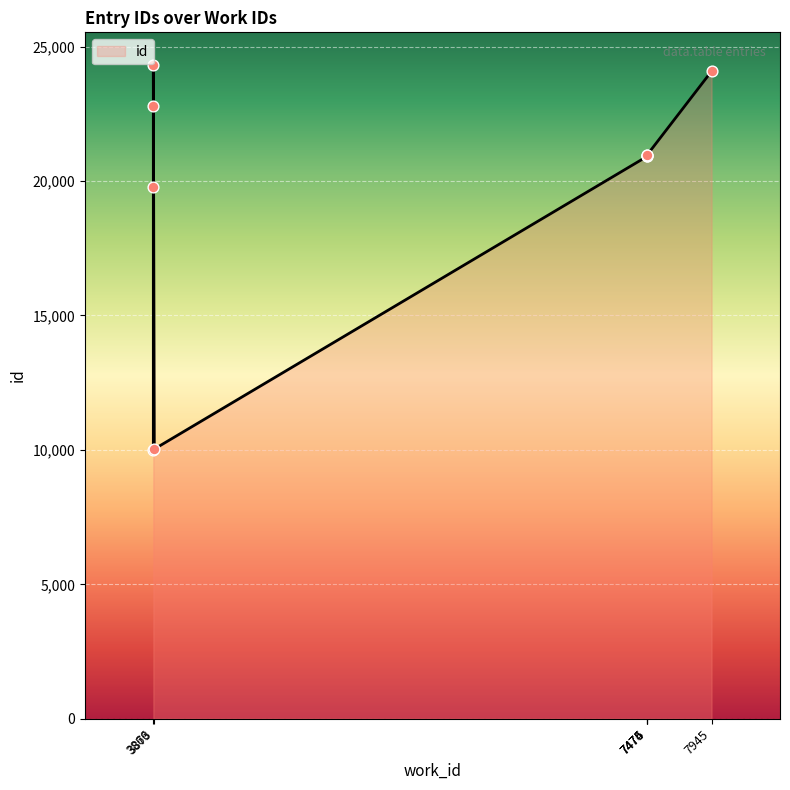

What is the change in value from 3873 to 3866?

+14284